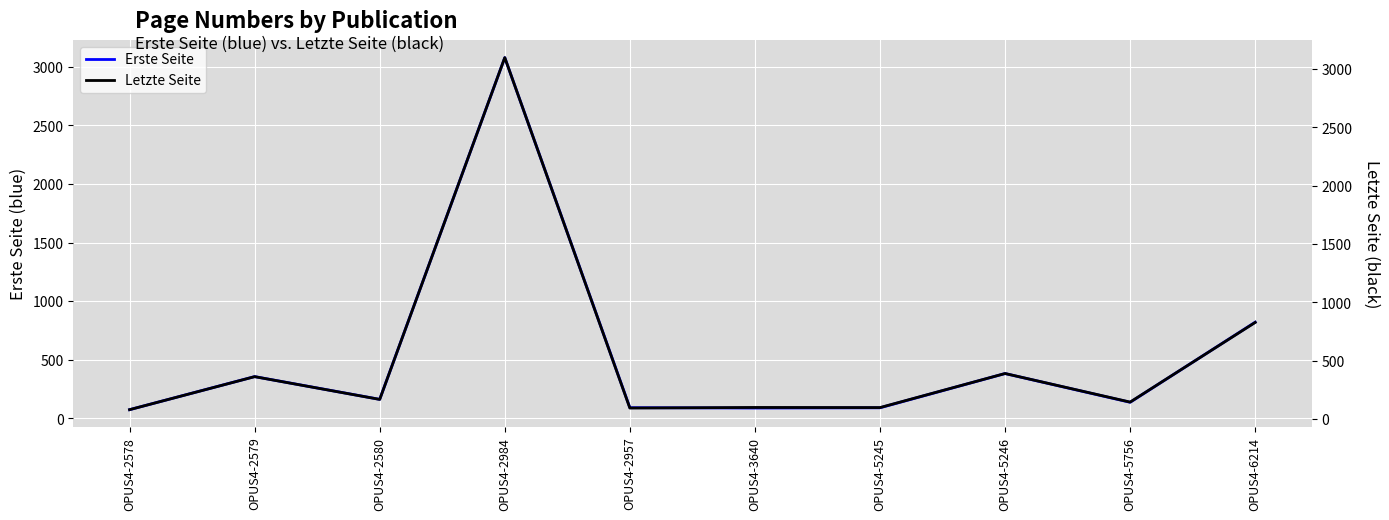

Is the value of Letzte Seite at OPUS4-5756 greater than the value of Erste Seite at OPUS4-6214?

No